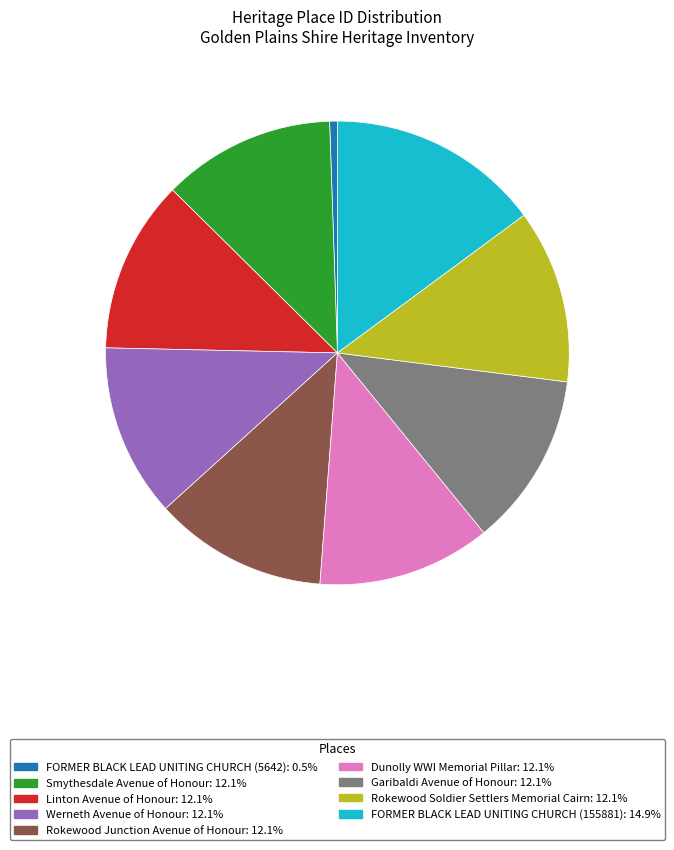

Does any single category account for the majority?

No